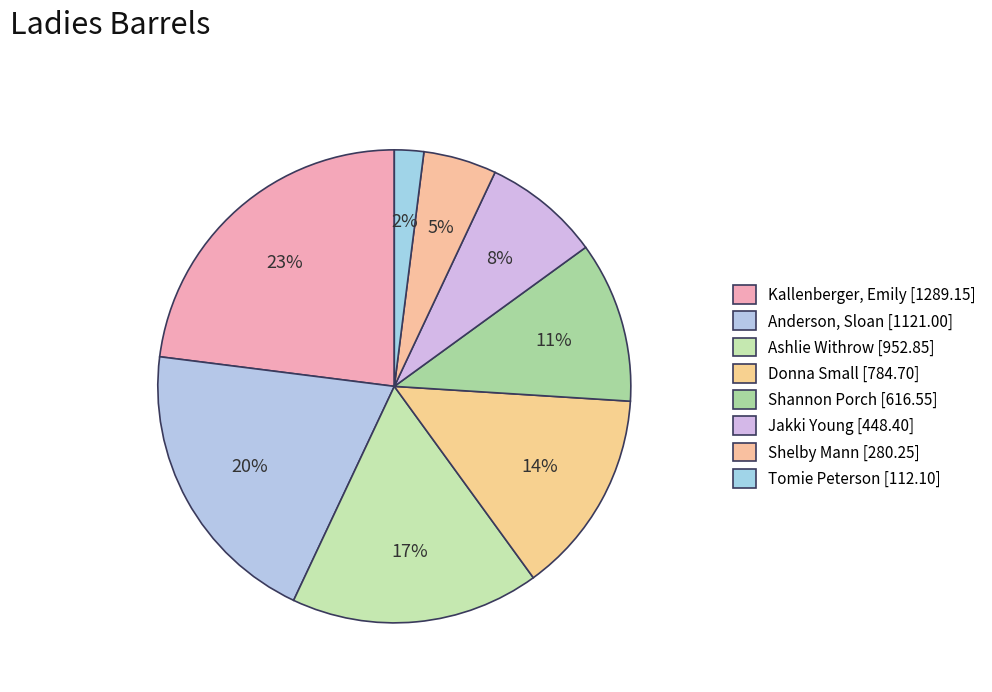

Rank the categories by value from highest to lowest.

Kallenberger, Emily, Anderson, Sloan, Ashlie Withrow, Donna Small, Shannon Porch, Jakki Young, Shelby Mann, Tomie Peterson